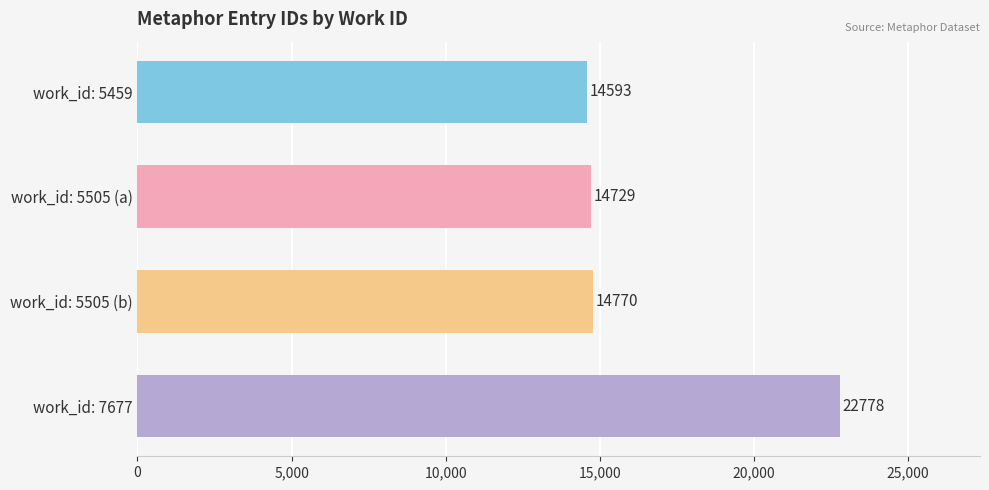

What is the smallest value displayed?

14593